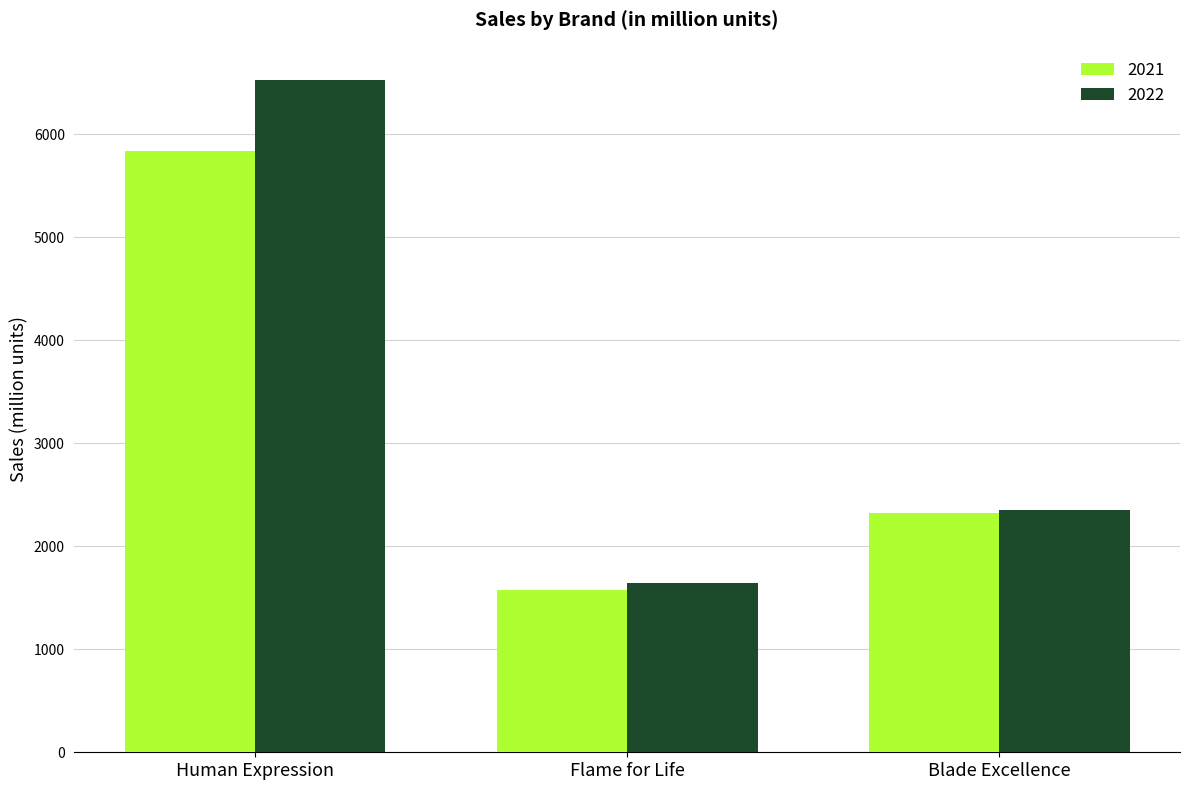

What are all the series names shown in the legend?

2021, 2022